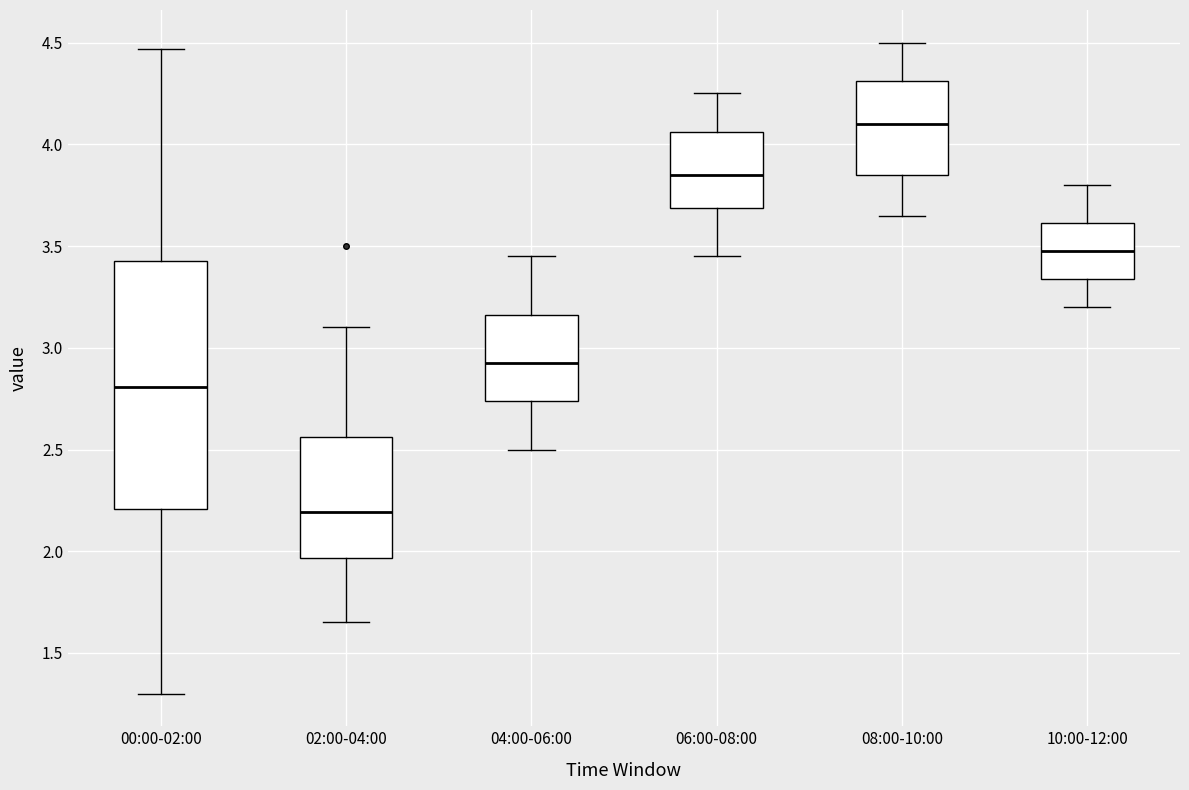

Which box's median line is the lowest?

02:00-04:00